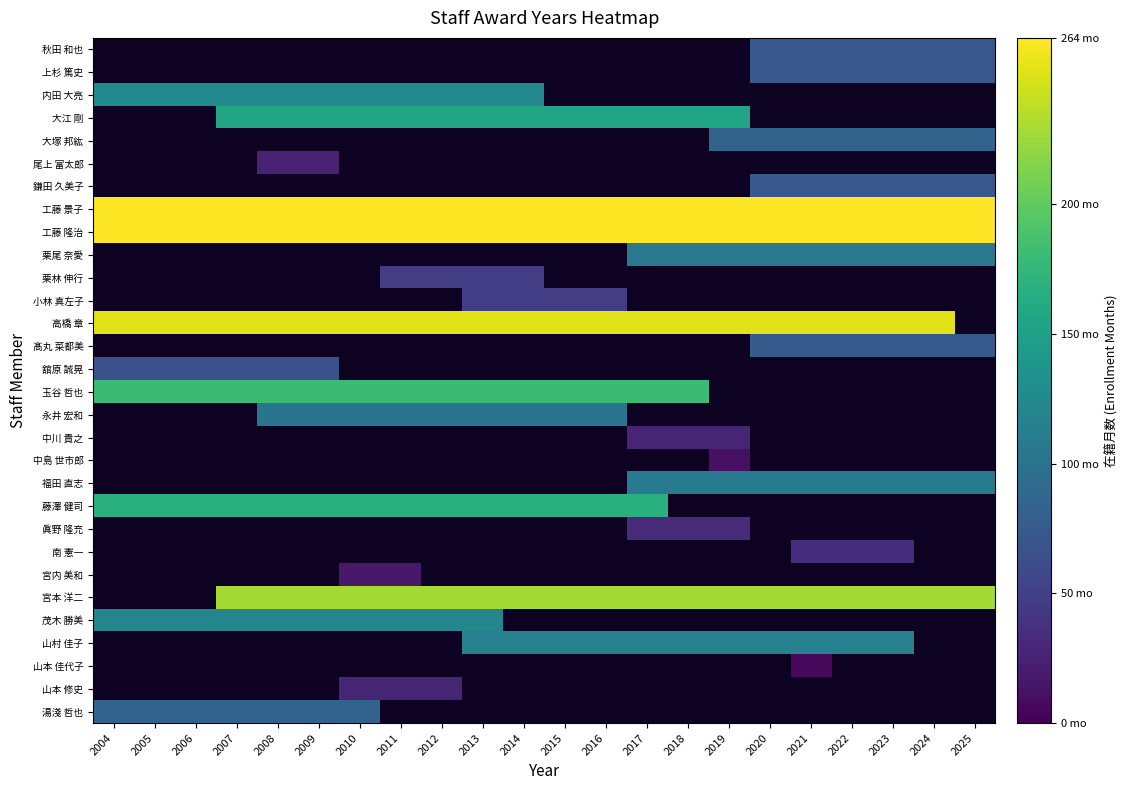

The 高橋 章 series shows 62.8 at 2006. True or false?

False